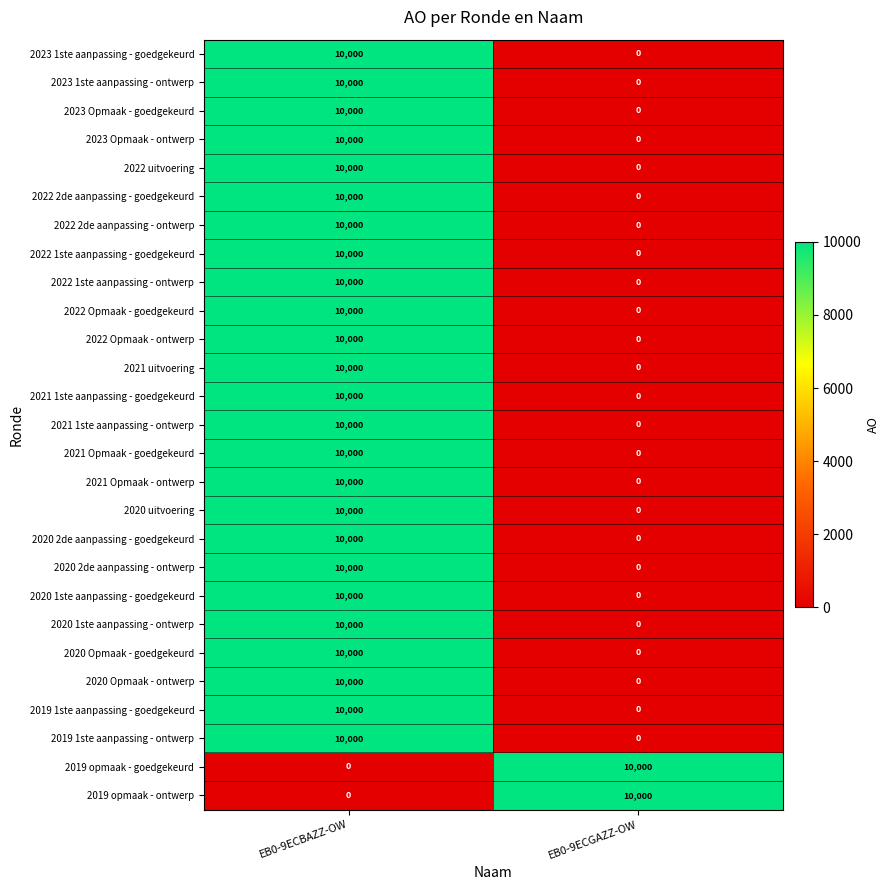

What is the sum of the 2019 1ste aanpassing - goedgekeurd values at EB0-9ECBAZZ-OW and EB0-9ECGAZZ-OW?

10000